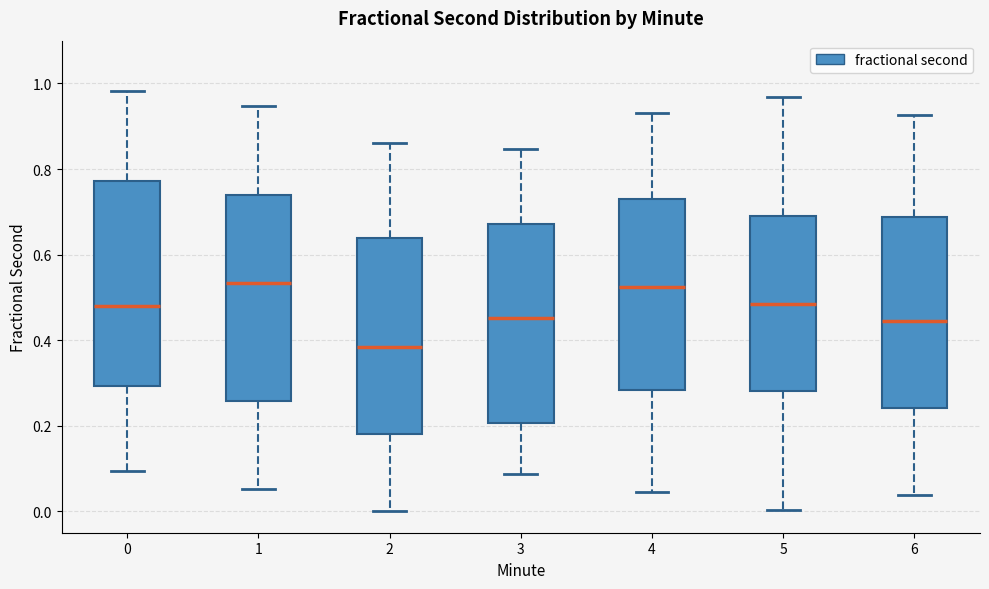

Reading left to right, read every box against the y-axis: the position of its median line, the range the box covers, and the ends of its whiskers. The values are not printed on the chart, so give them approximately, as read against the axis.

0: median 0.48, box 0.30 to 0.78, whiskers 0.10 to 0.98
1: median 0.54, box 0.26 to 0.74, whiskers 0.06 to 0.94
2: median 0.38, box 0.18 to 0.64, whiskers 0.00 to 0.86
3: median 0.46, box 0.20 to 0.68, whiskers 0.08 to 0.84
4: median 0.52, box 0.28 to 0.74, whiskers 0.04 to 0.94
5: median 0.48, box 0.28 to 0.70, whiskers 0.00 to 0.96
6: median 0.44, box 0.24 to 0.68, whiskers 0.04 to 0.92